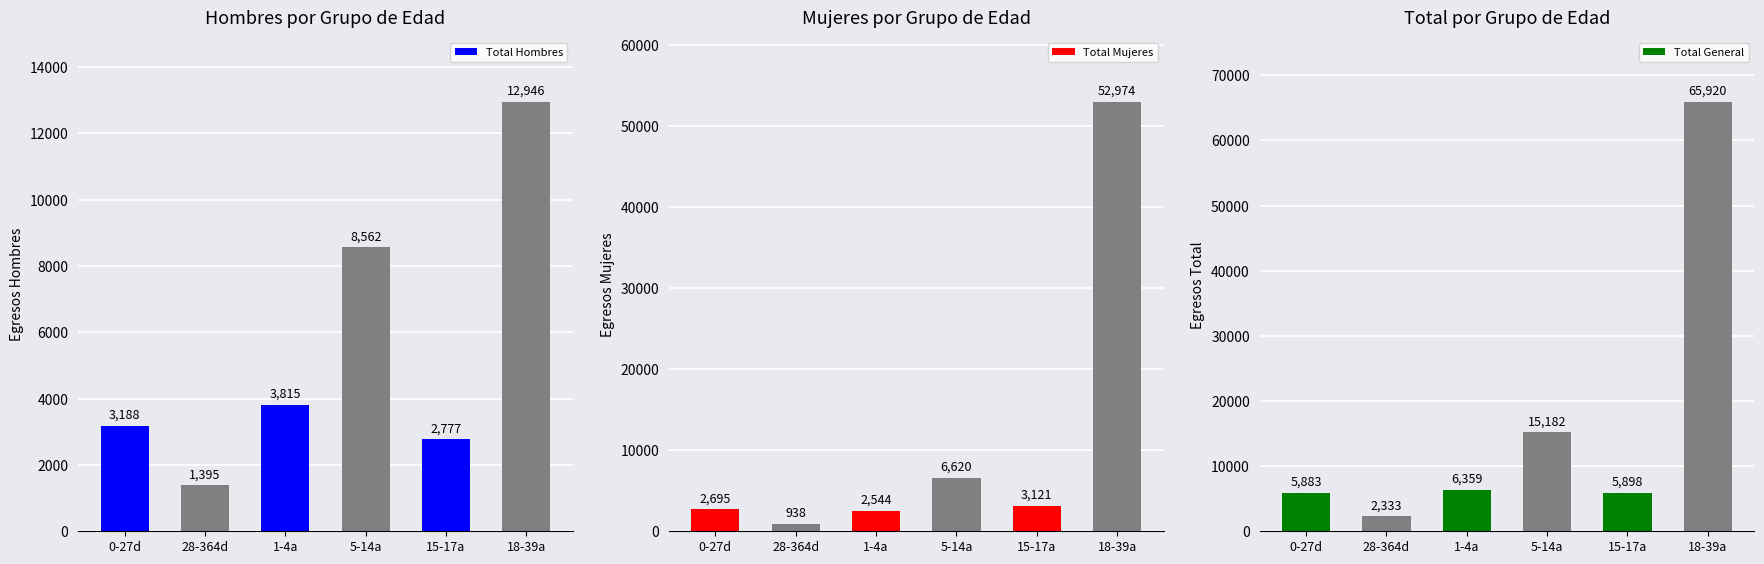

Which series has the largest total across all categories?

Total General